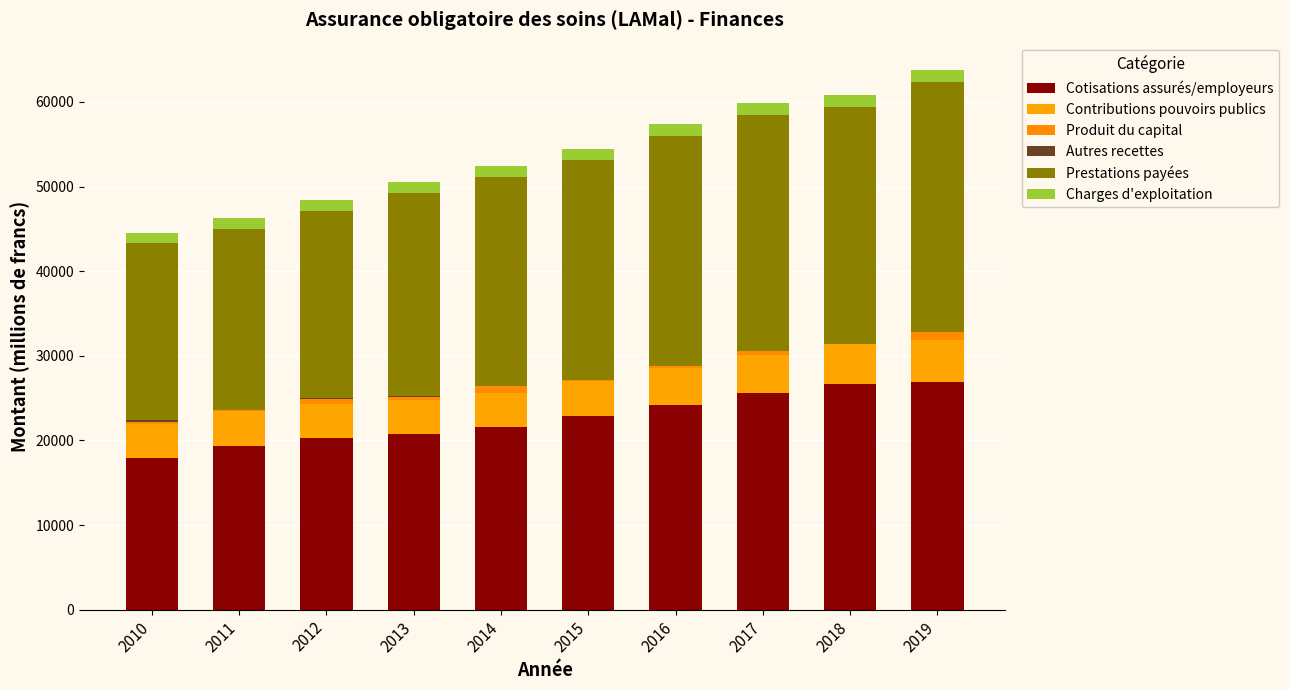

What is the difference between the maximum and minimum values in the Produit du capital series?

991.6